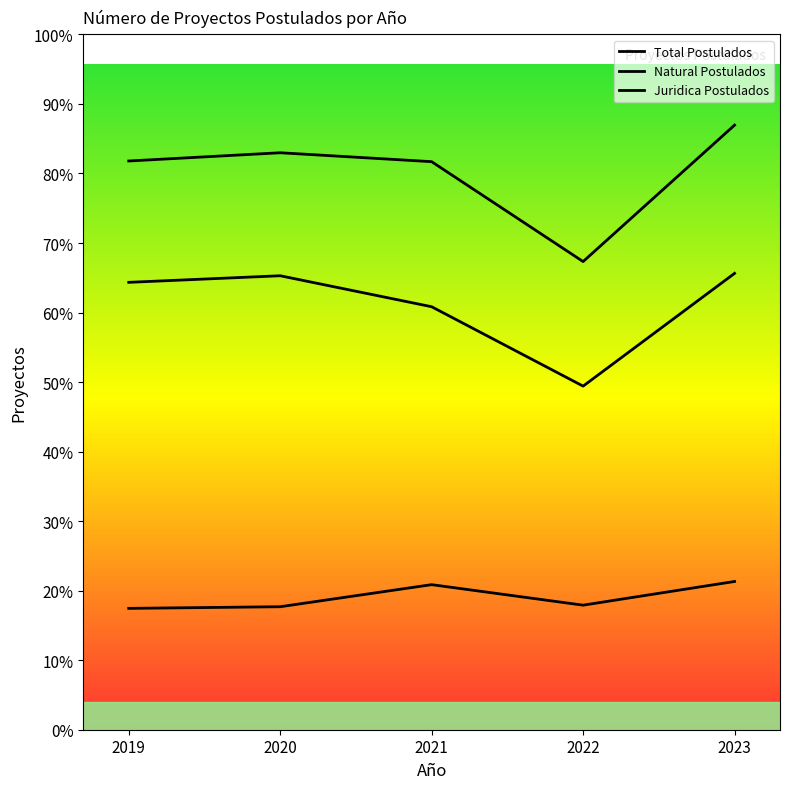

List the labels in order of Juridica Postulados value, smallest first.

2019, 2020, 2022, 2021, 2023